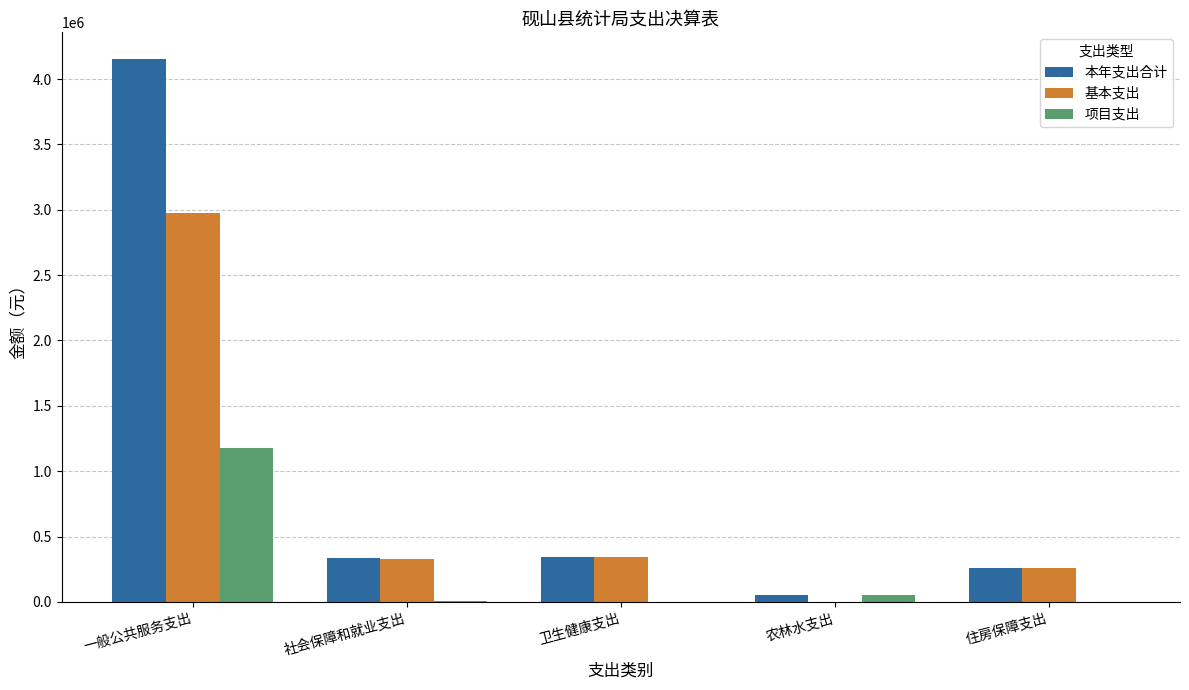

What is the sum of the 基本支出 values at 住房保障支出 and 卫生健康支出?

606215.2